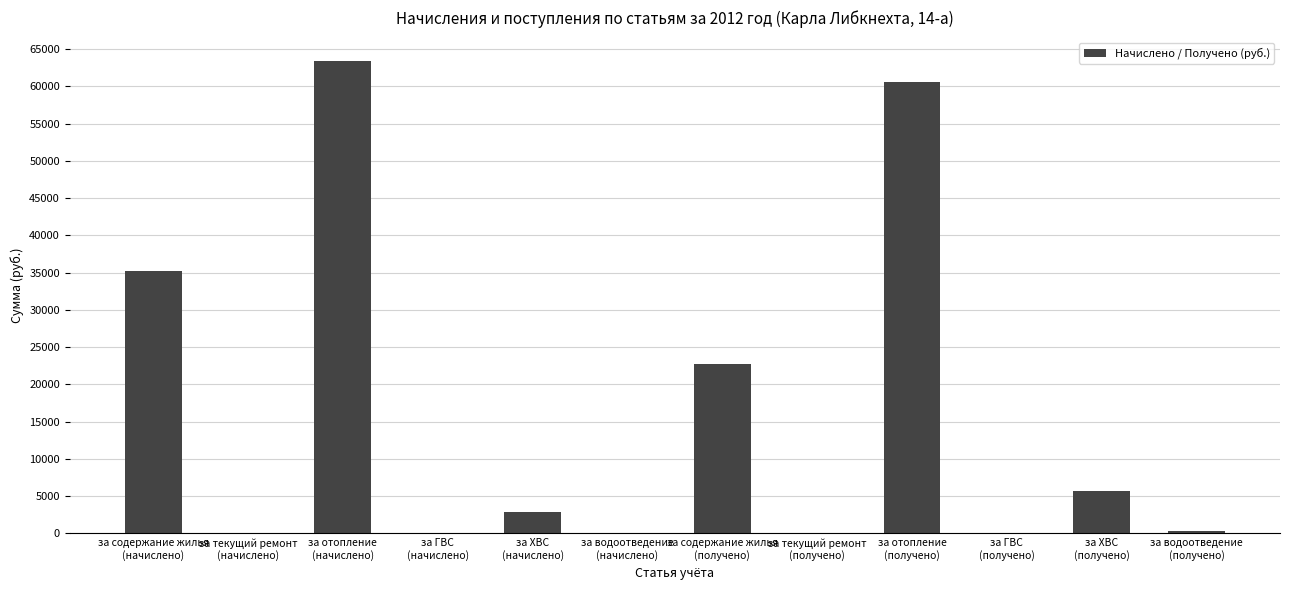

How many series are shown in this chart?

1